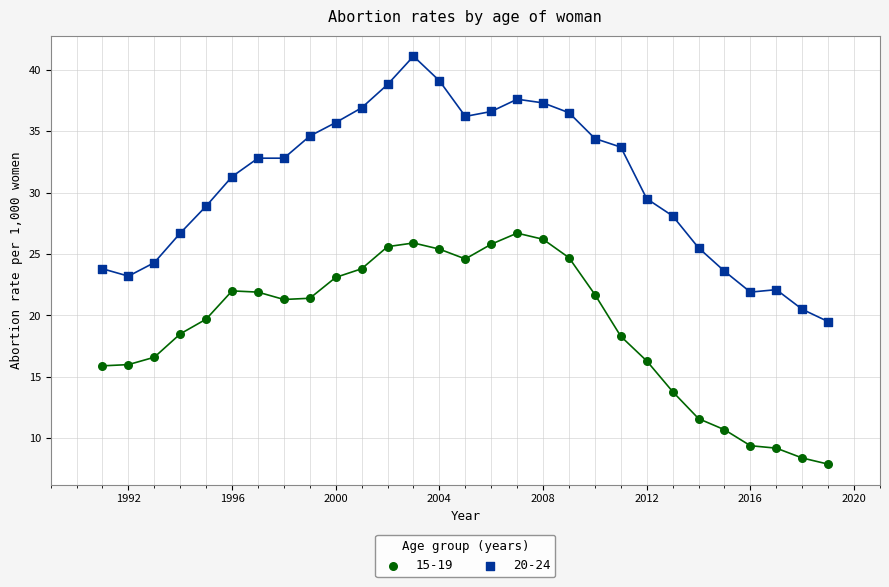

Across all data points, what is the range of X values (max minus min)?

28.0